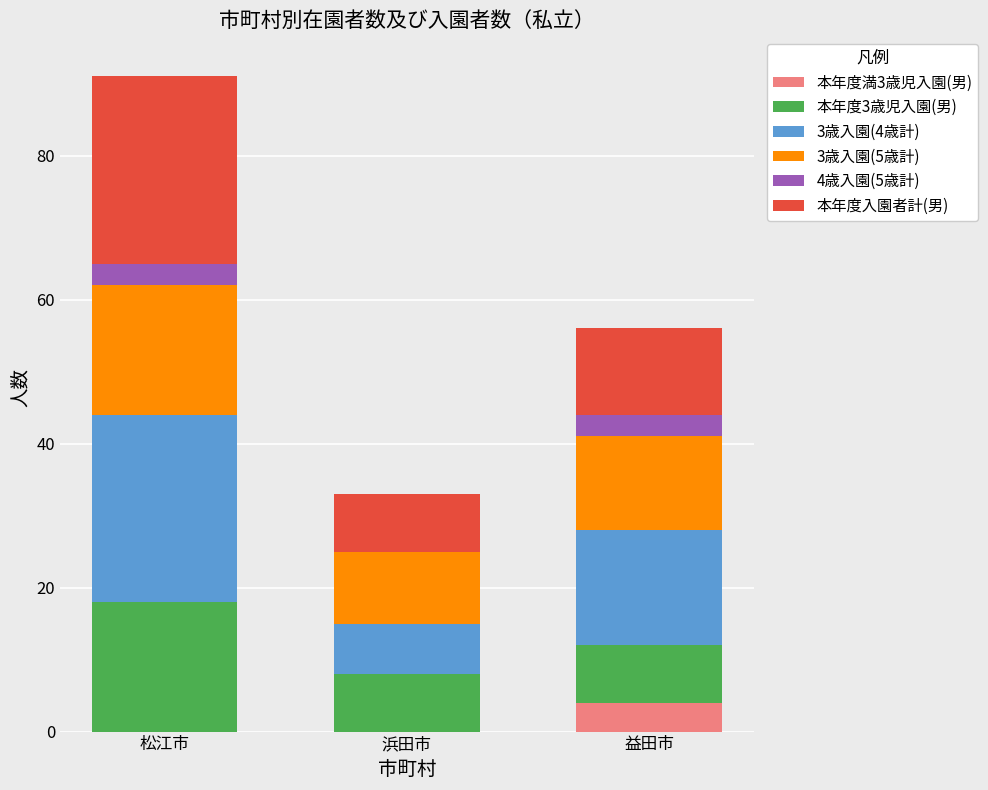

Are the bars horizontal?

No